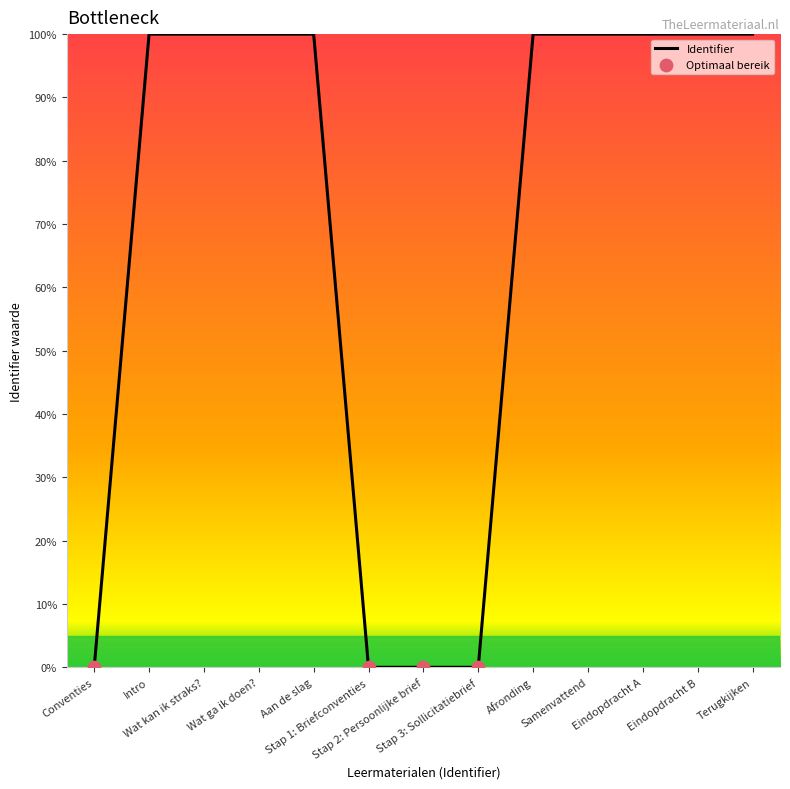

Which has a higher value, Intro or Stap 1: Briefconventies?

Intro